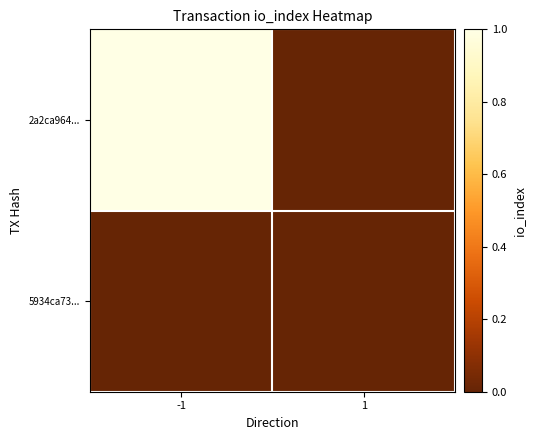

Count the number of categories in the chart.

2